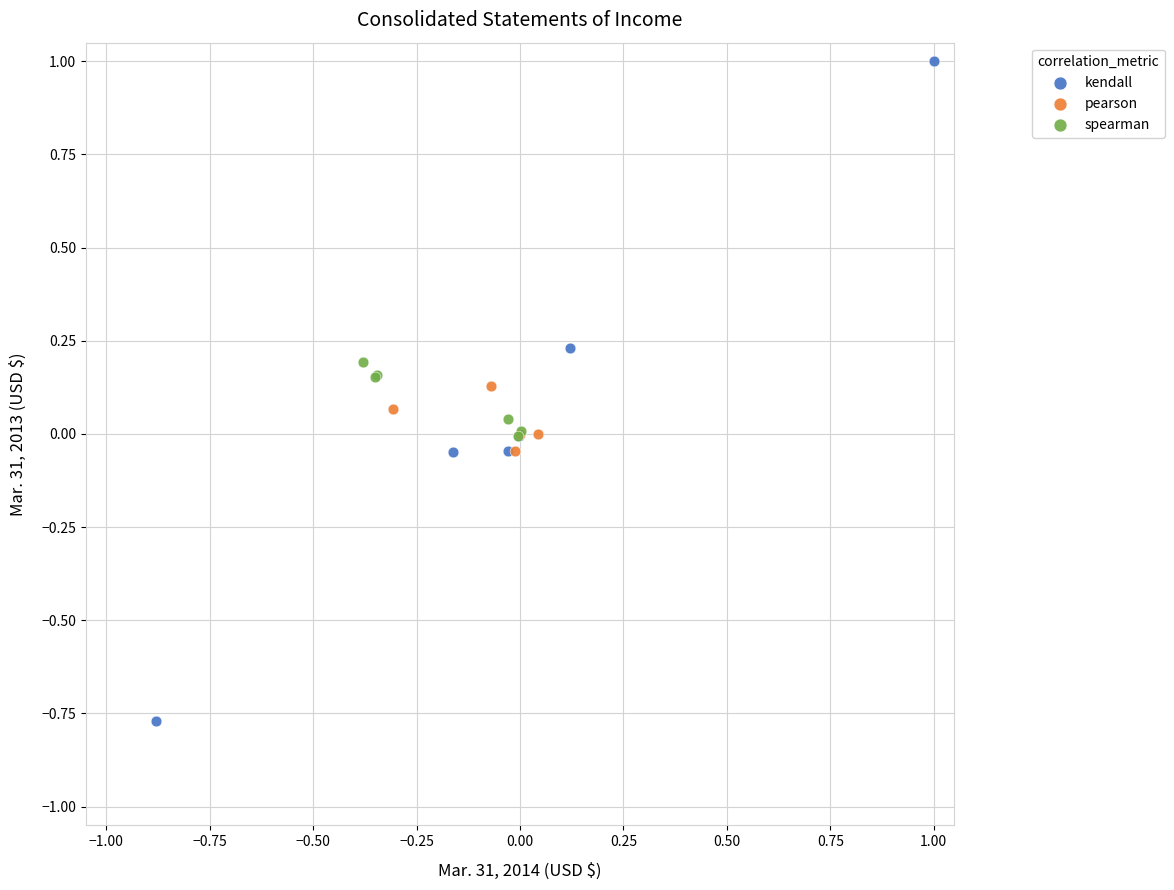

Which series reaches the maximum Y coordinate?

kendall